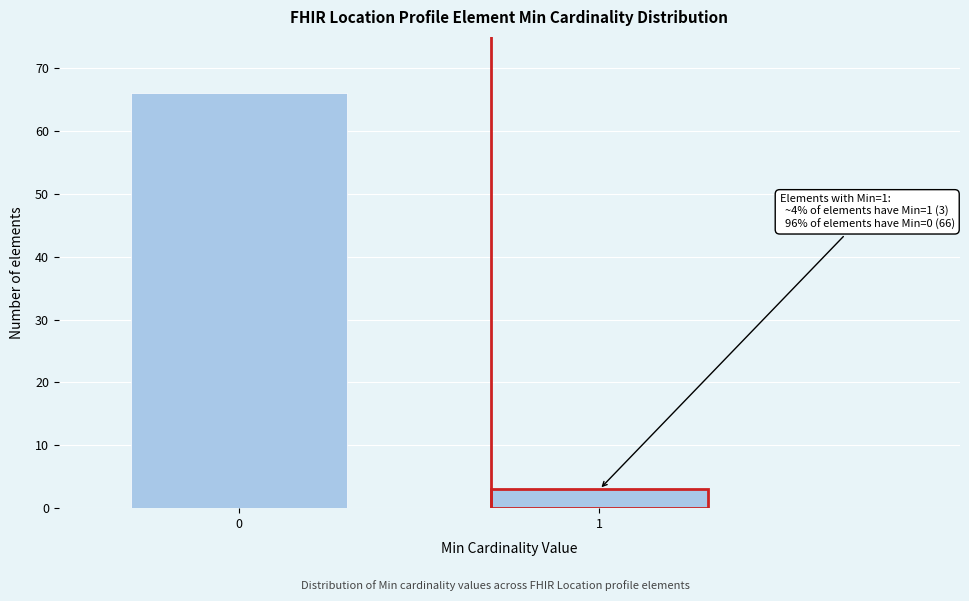

Reading left to right, extract all data points from this chart.

66	3